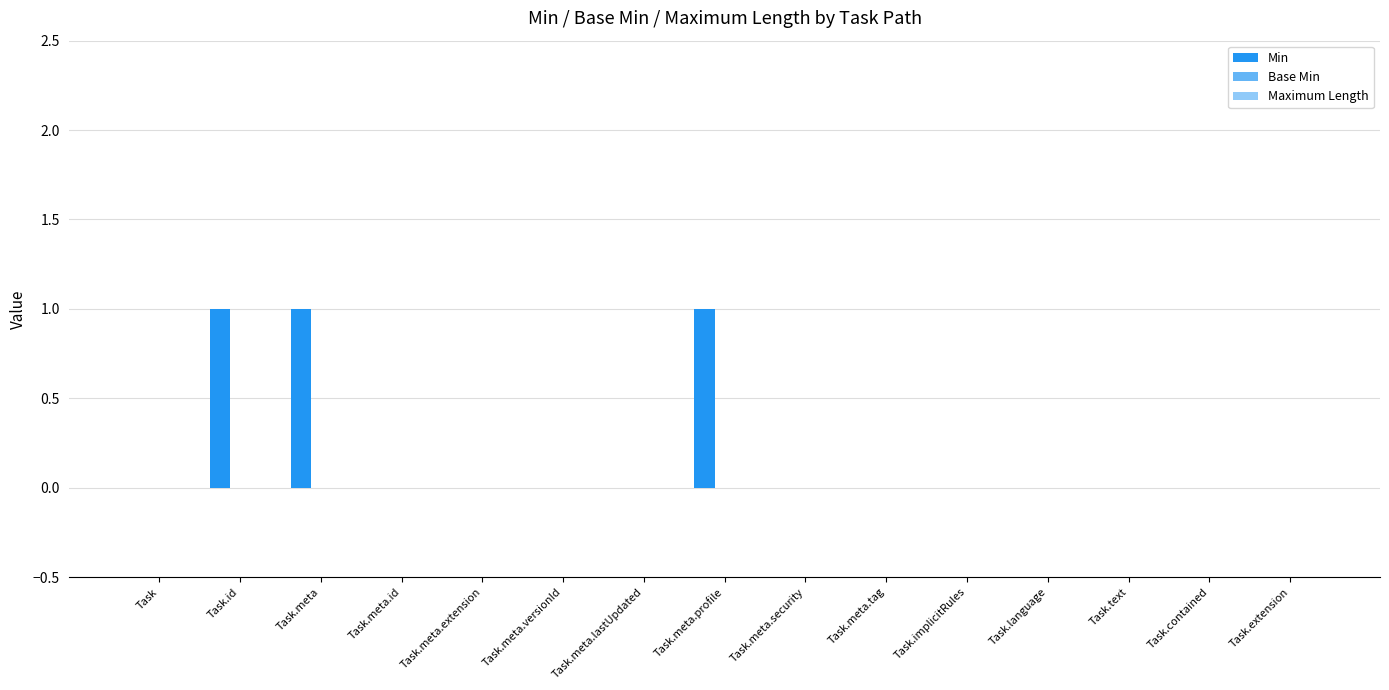

What is the change in value from Task to Task.meta.profile?

+1